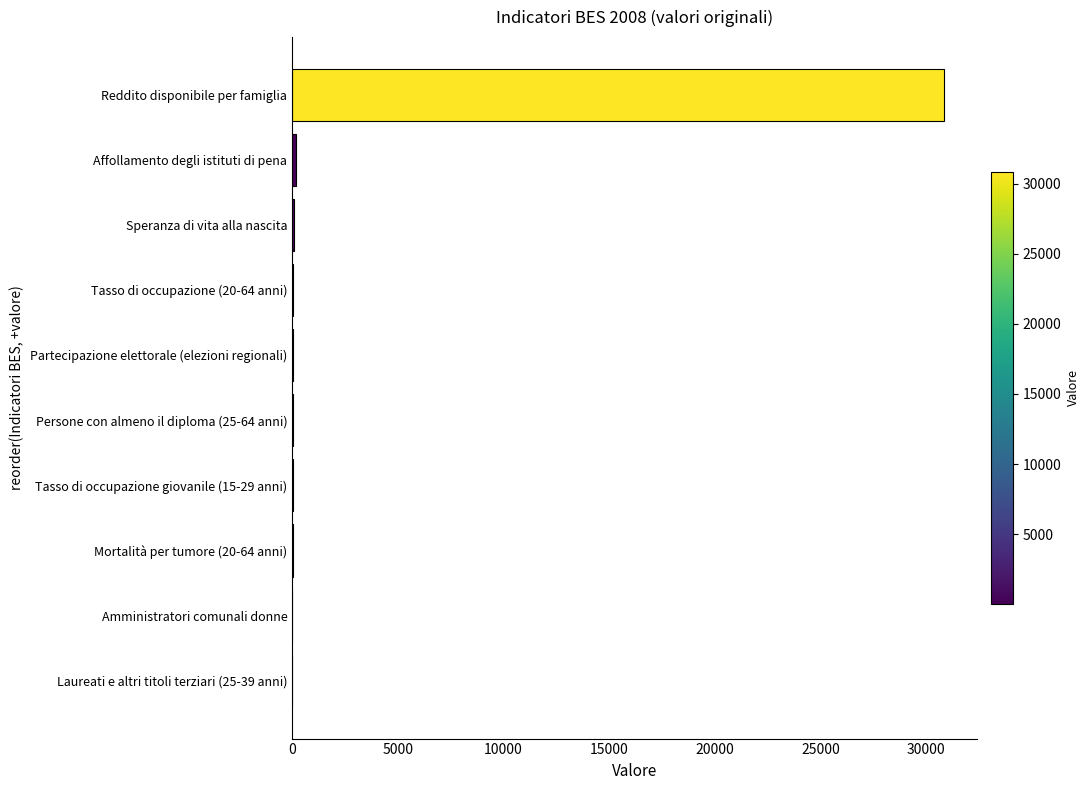

The value at Reddito disponibile per famiglia is 21530.2. True or false?

False